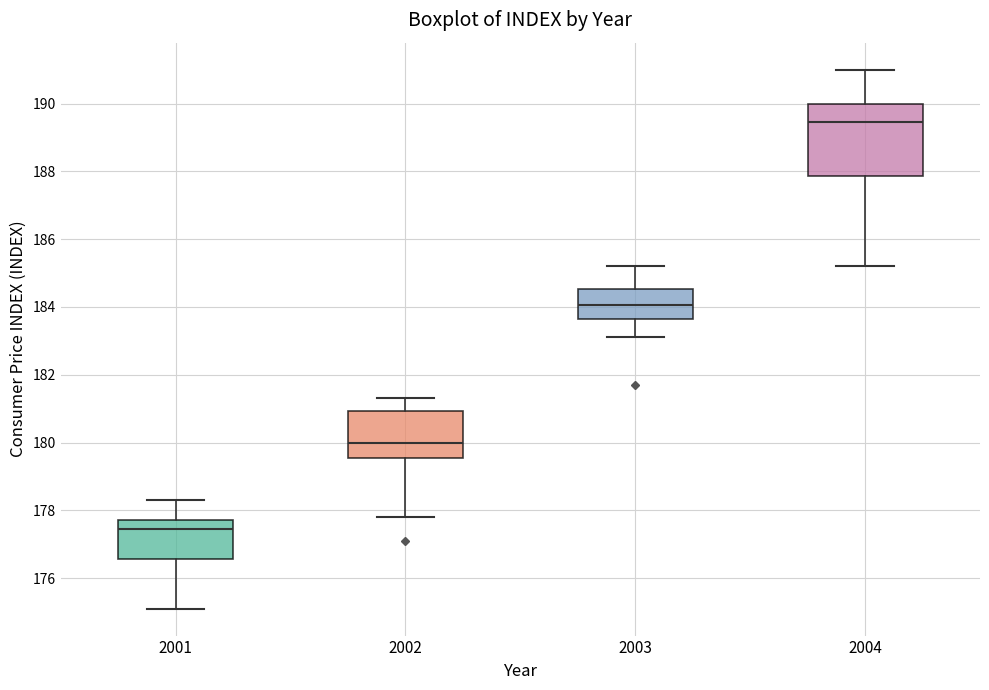

Reading left to right, read every box against the y-axis: the position of its median line, the range the box covers, and the ends of its whiskers. The values are not printed on the chart, so give them approximately, as read against the axis.

2001: median 177.4, box 176.6 to 177.8, whiskers 175.2 to 178.4
2002: median 180.0, box 179.6 to 181.0, whiskers 177.8 to 181.4
2003: median 184.0, box 183.6 to 184.6, whiskers 183.2 to 185.2
2004: median 189.4, box 187.8 to 190.0, whiskers 185.2 to 191.0